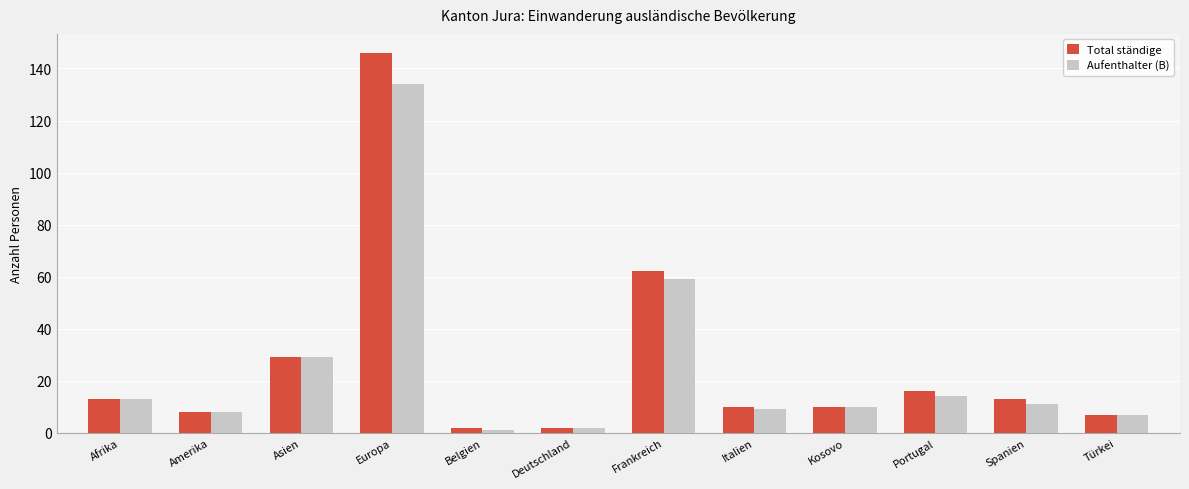

What is the value of the Total ständige bar at the 5th from the left?

2